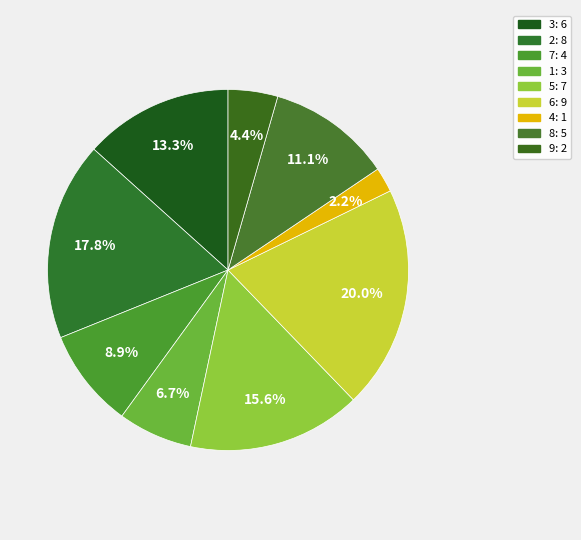

How many segments does this pie chart have?

9